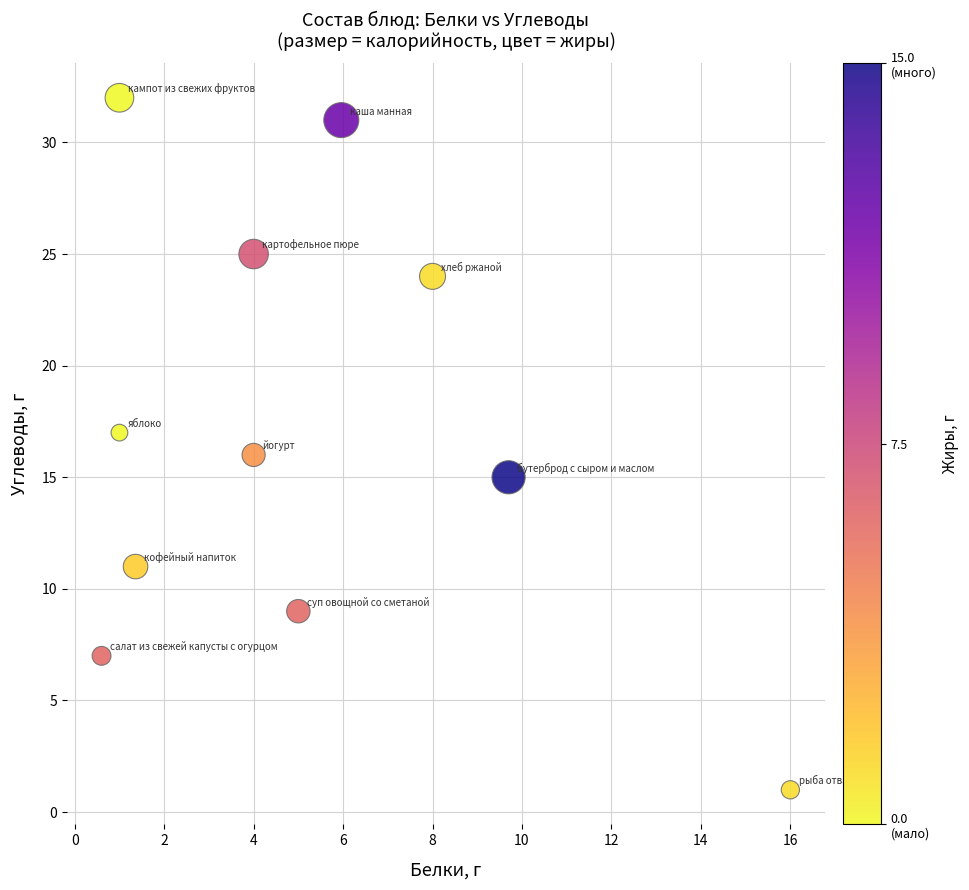

What is the average Y value?

17